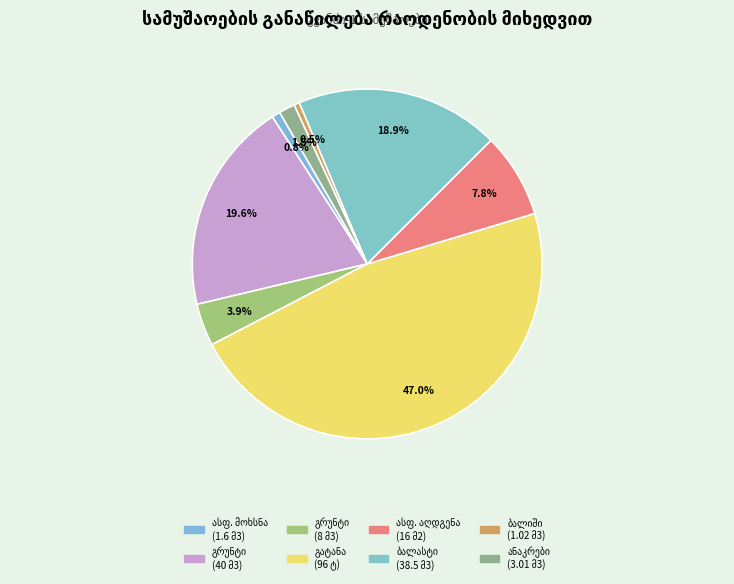

What percentage is NOT represented by IV კატ. გრუნტის დამუშავება (h=2.5მ)?

80.4%